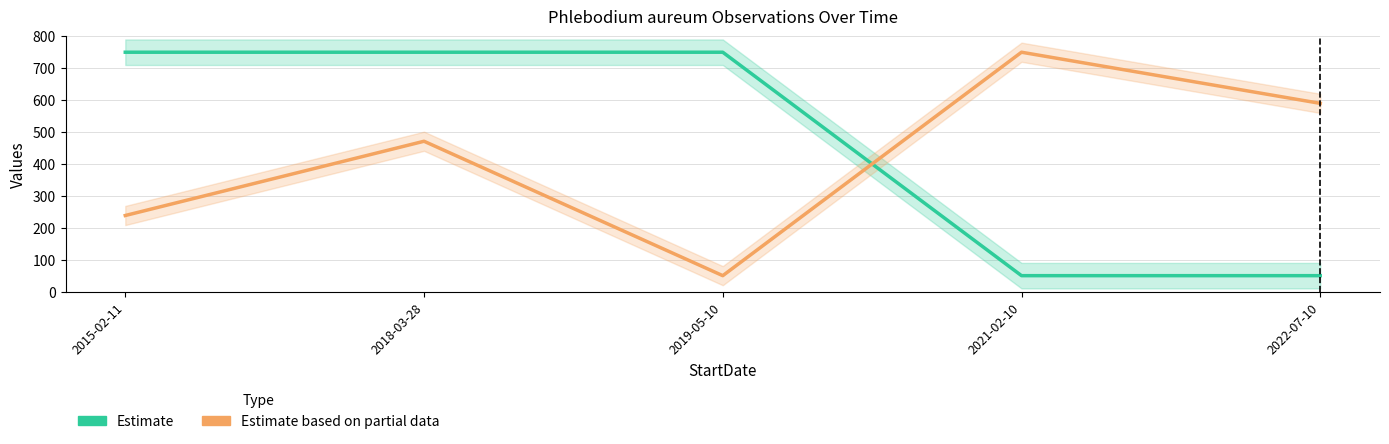

What is the minimum value for Estimate?

50.0